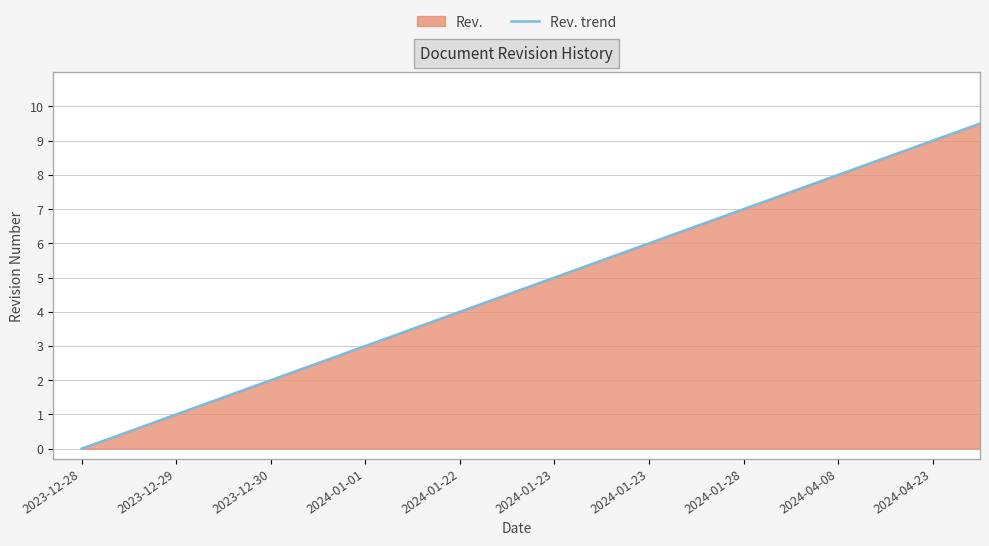

Approximately how many times larger is the value at 2024-01-23 compared to 2024-01-01?

2.0